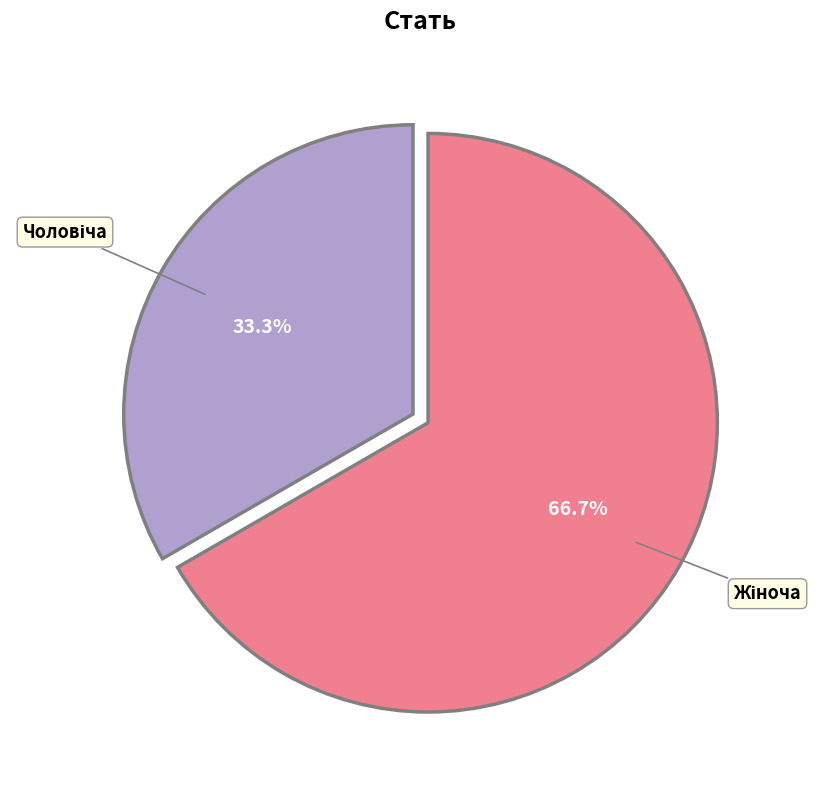

Is there a majority slice in this chart?

Yes